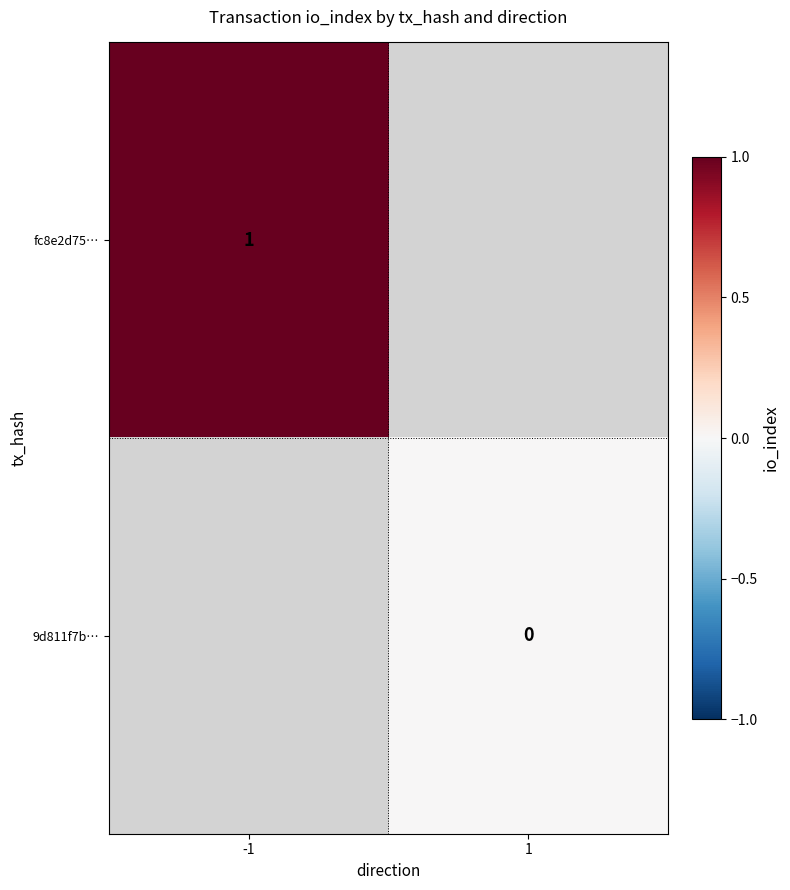

Between 1 and -1, which is larger?

-1